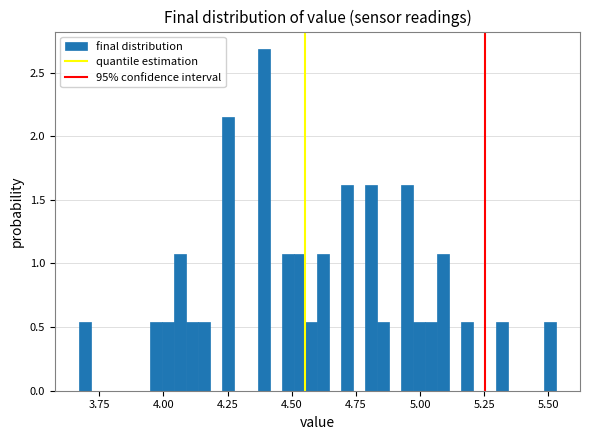

Around what value on the x-axis is the tallest bar? Give the approximate position of its centre, as read against the axis.

4.40